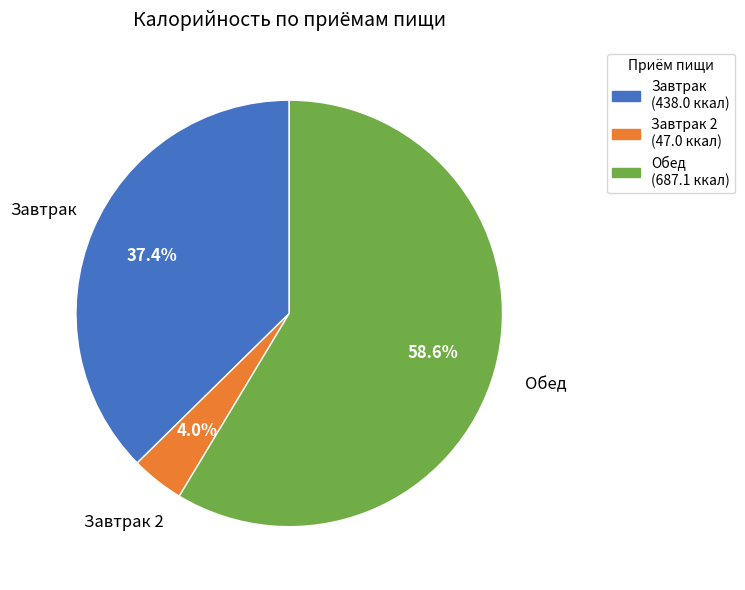

Is there a majority slice in this chart?

Yes